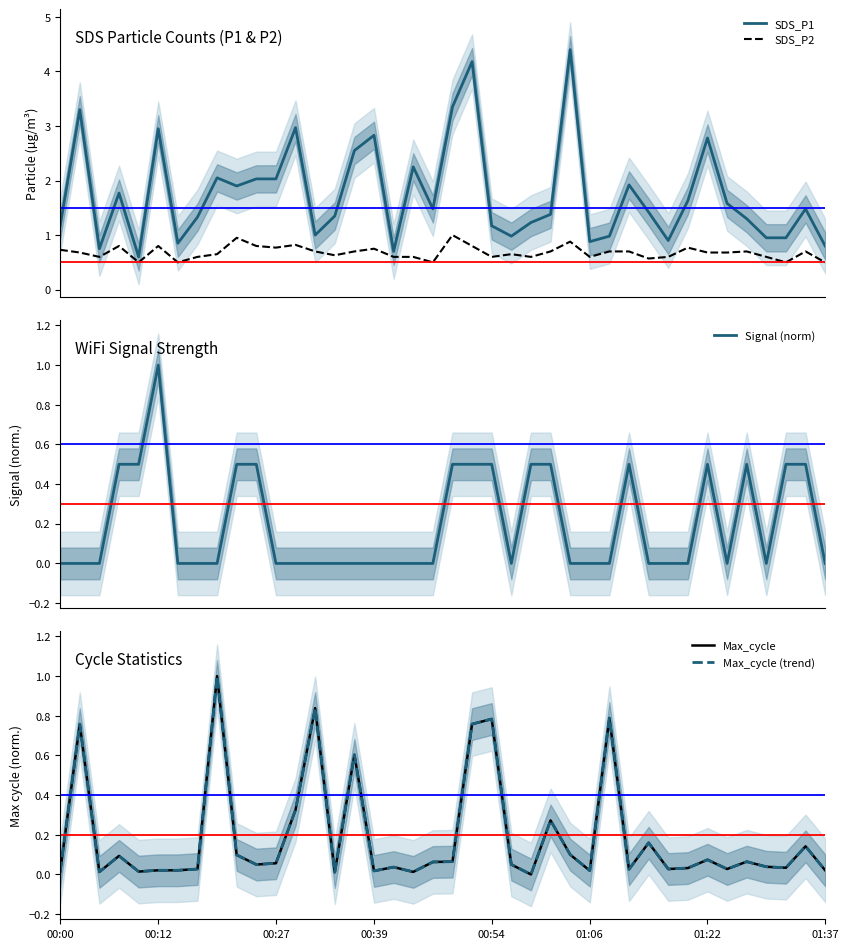

Is this an area chart (filled region under the line)?

No